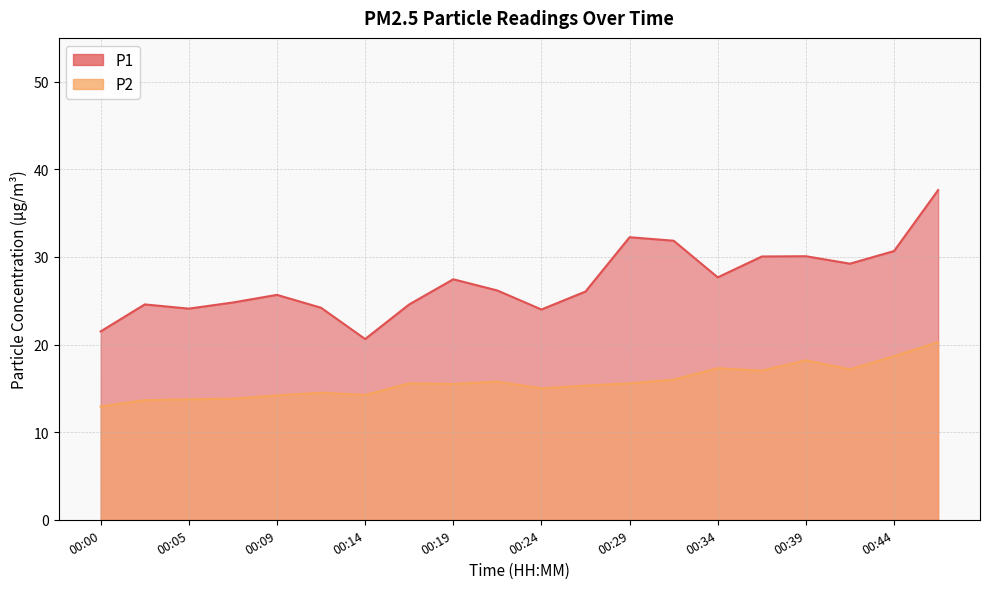

At which label does P2 first exceed 15?

00:17